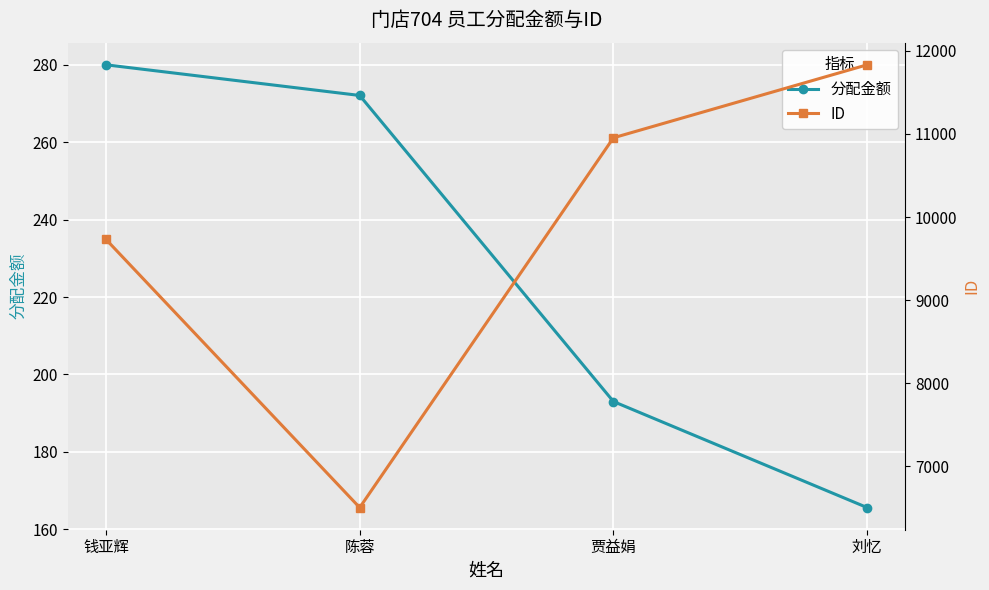

What are all the series names shown in the legend?

分配金额, ID